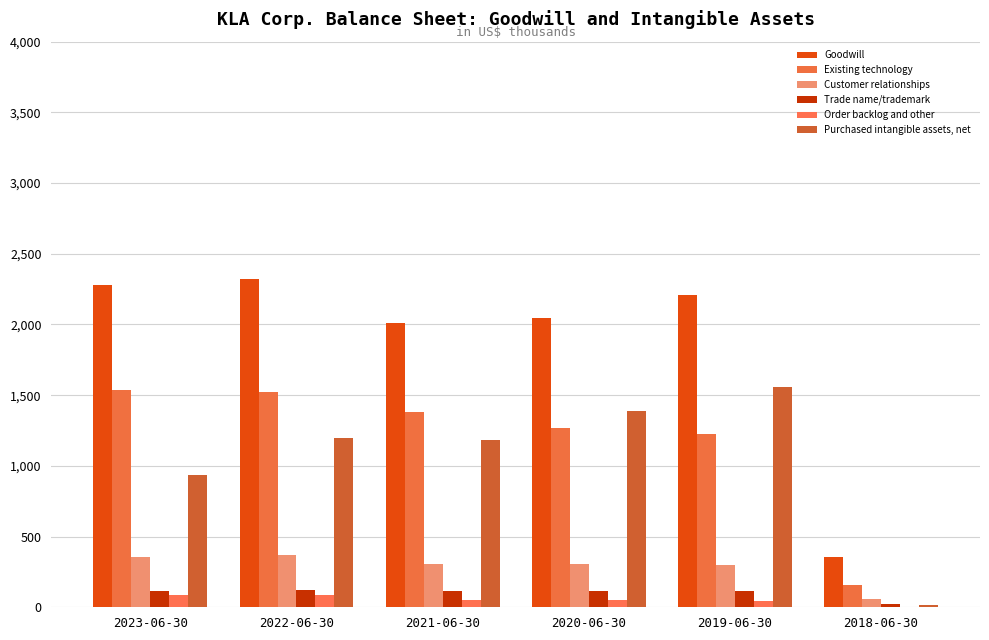

Are the bars horizontal?

No